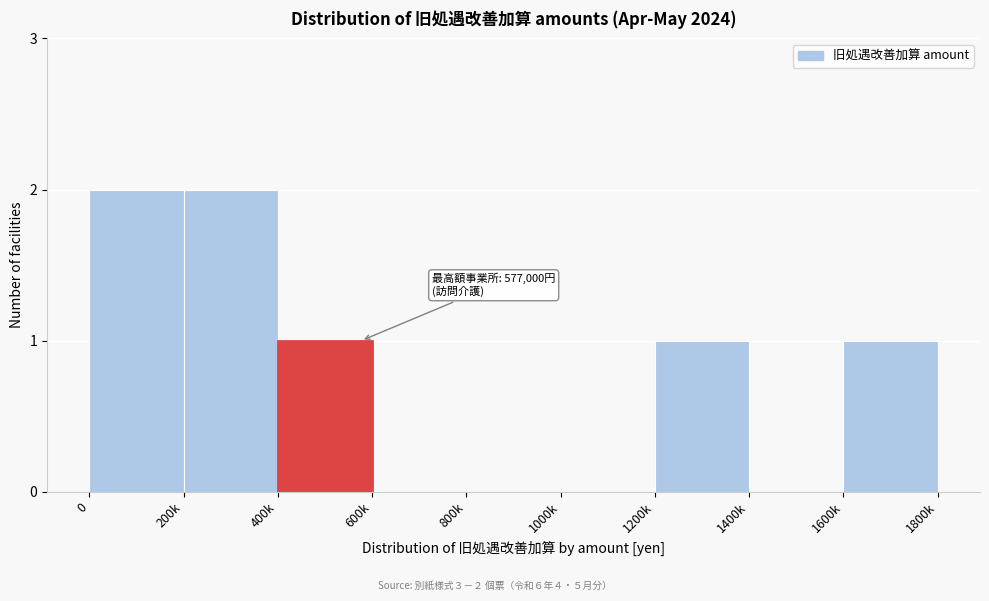

Reading left to right, list all the values displayed in this chart.

0=2	200k=2	400k=1	600k=0	800k=0	1000k=0	1200k=1	1400k=0	1600k=1